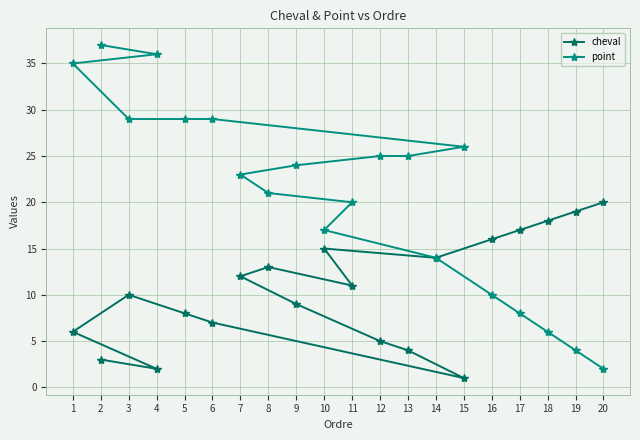

What is the value of the point point at the 3rd from the left?

29